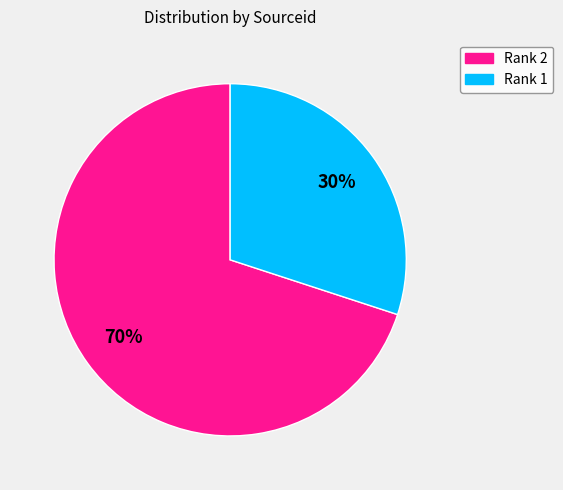

Combined, do Rank 1 and Rank 2 account for over 50%?

Yes